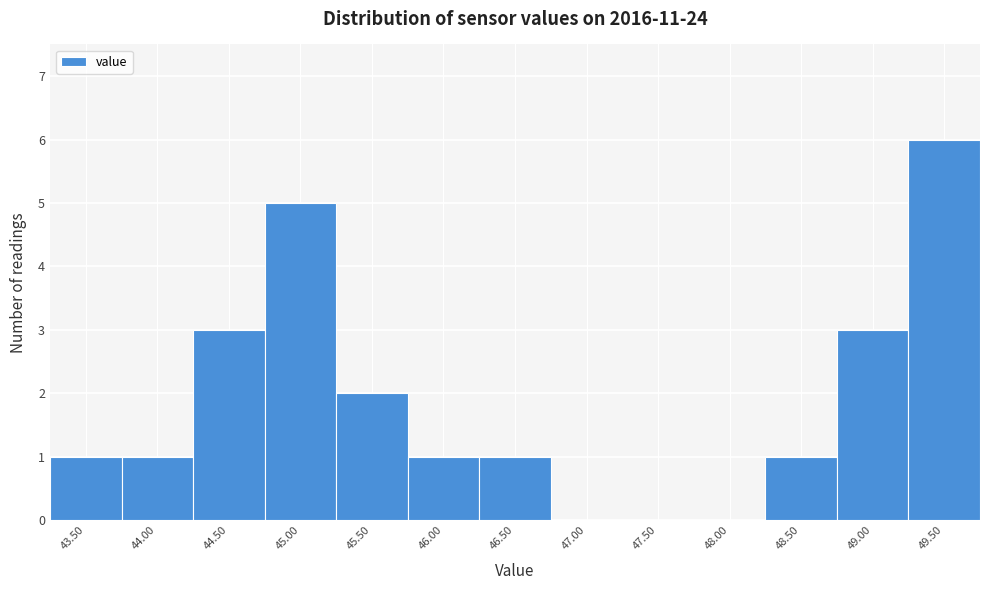

Reading right to left, what are all the values shown in this chart?

49.50=6	49.00=3	48.50=1	48.00=0	47.50=0	47.00=0	46.50=1	46.00=1	45.50=2	45.00=5	44.50=3	44.00=1	43.50=1